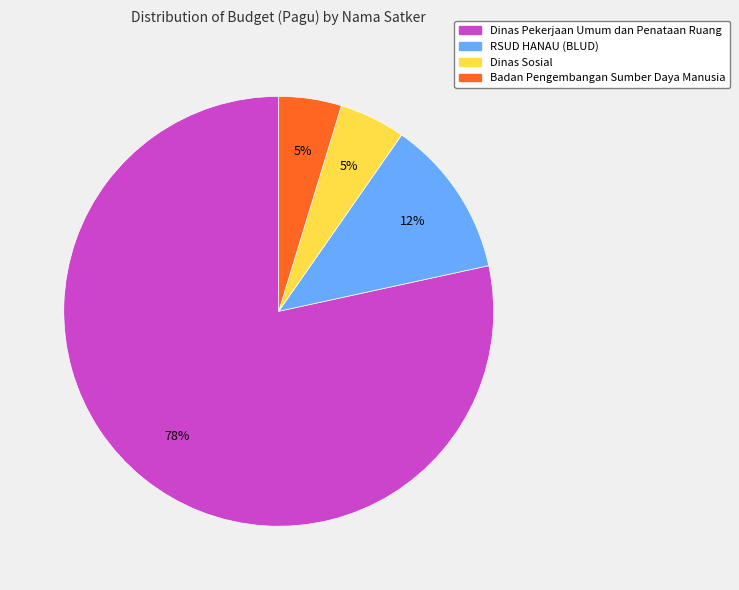

Does any single category account for the majority?

Yes